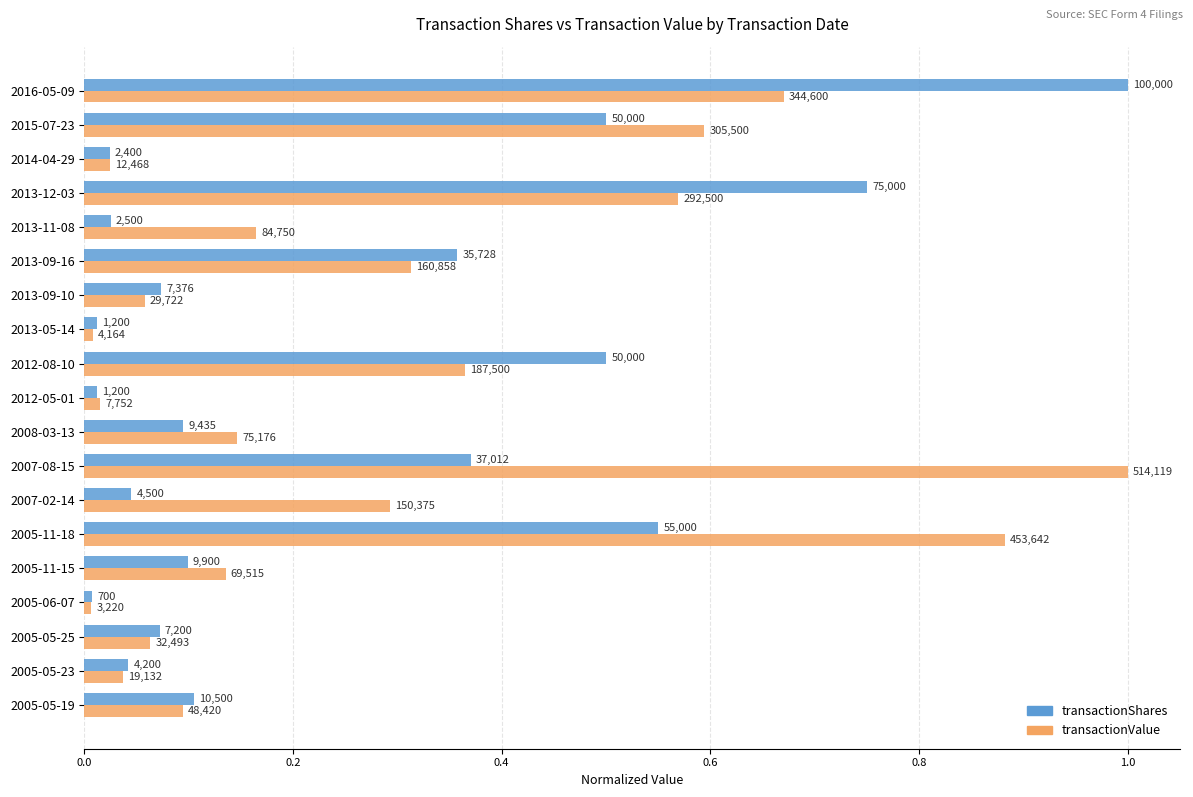

Does the chart contain stacked bars?

No